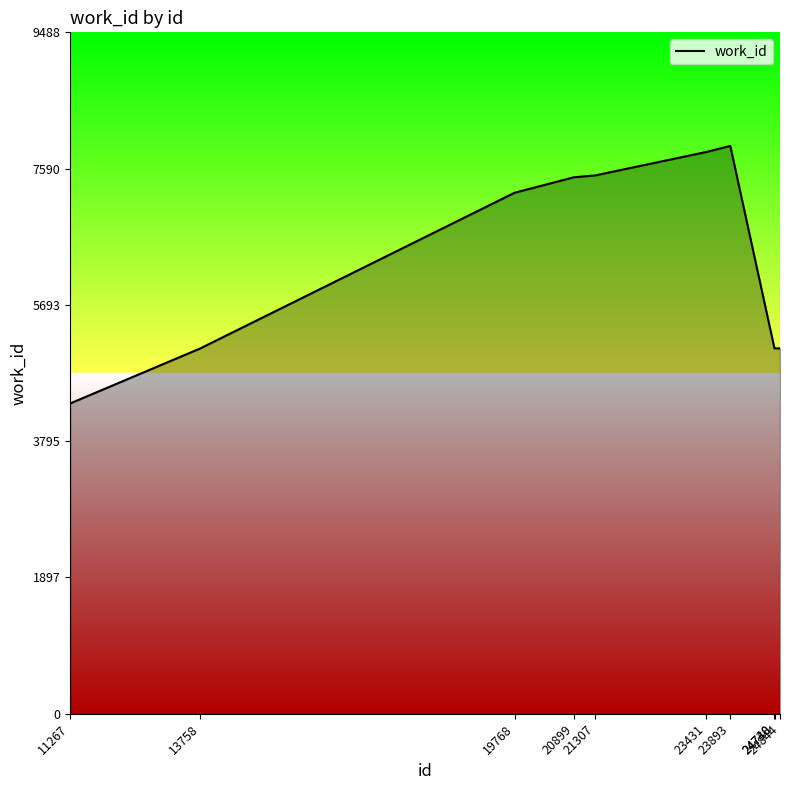

Between 23431 and 11267, which is larger?

23431